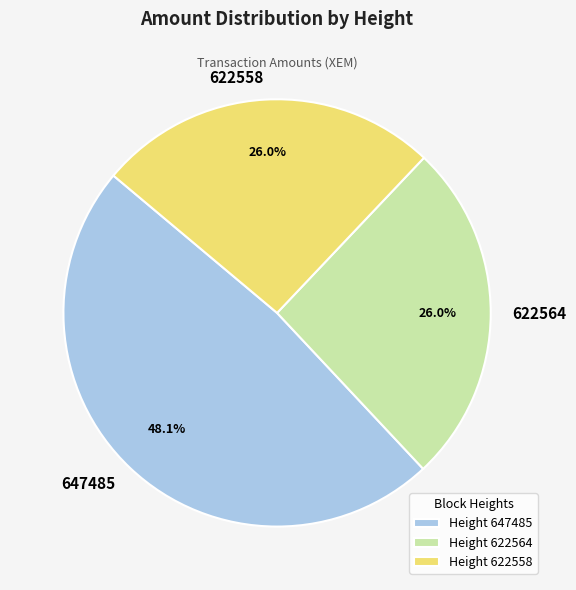

To the nearest percent, what is the difference between the 647485 and 622558 slice percentages?

22%